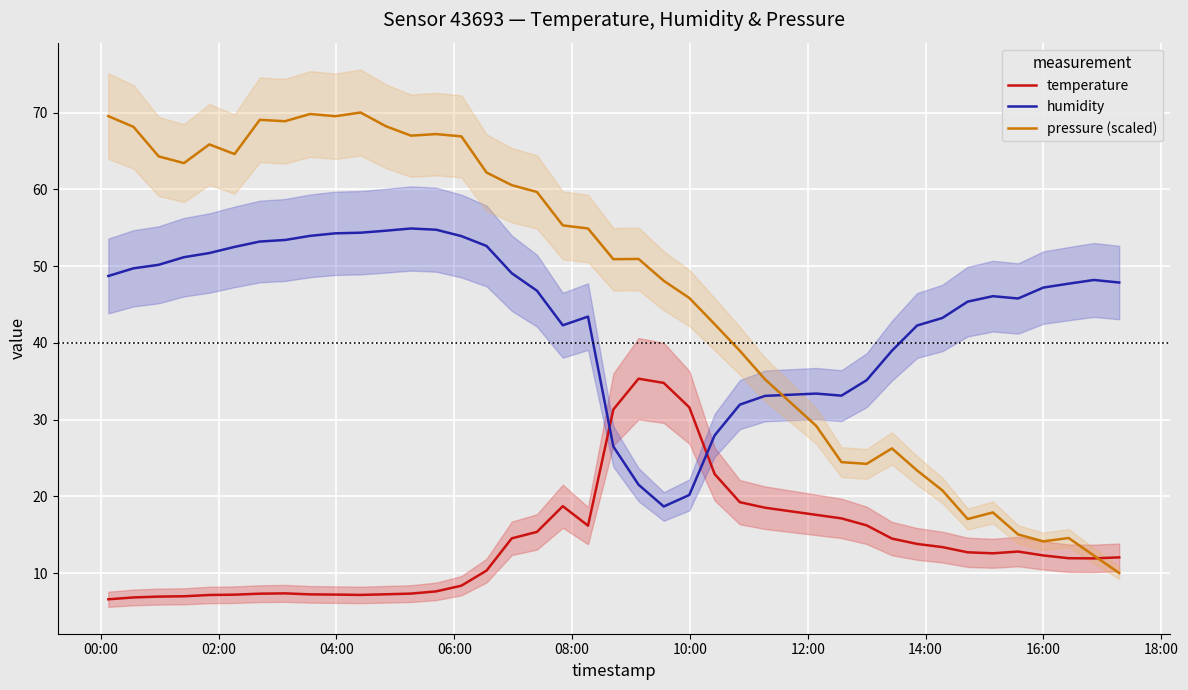

What is the maximum value for humidity?

54.9